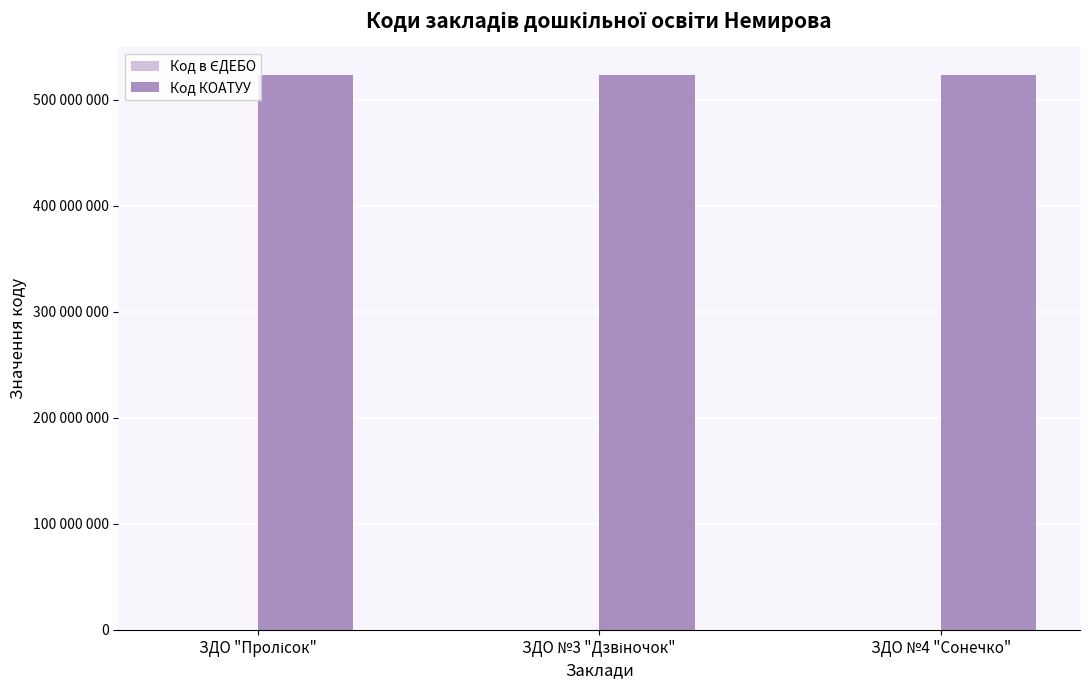

Does the chart contain stacked bars?

No